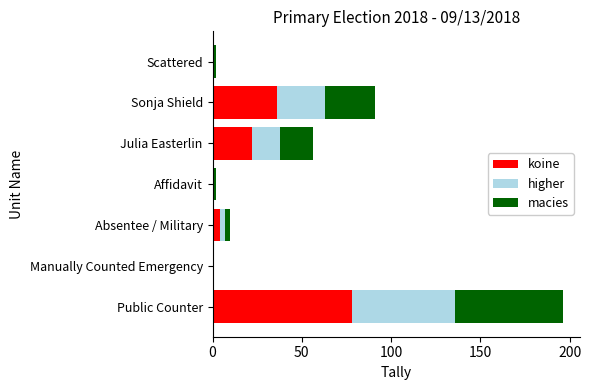

Where is koine nearest to the value 39?

Sonja Shield